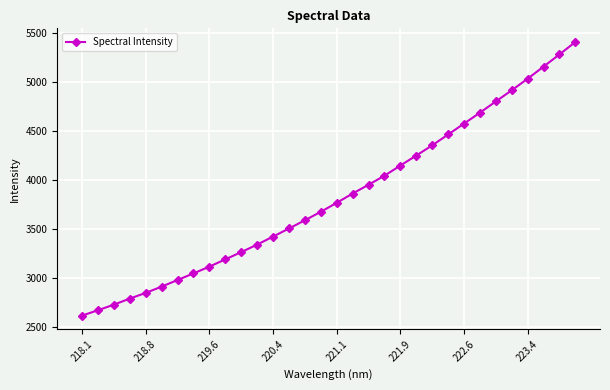

What is the value of the 20th point from the left?

4041.7